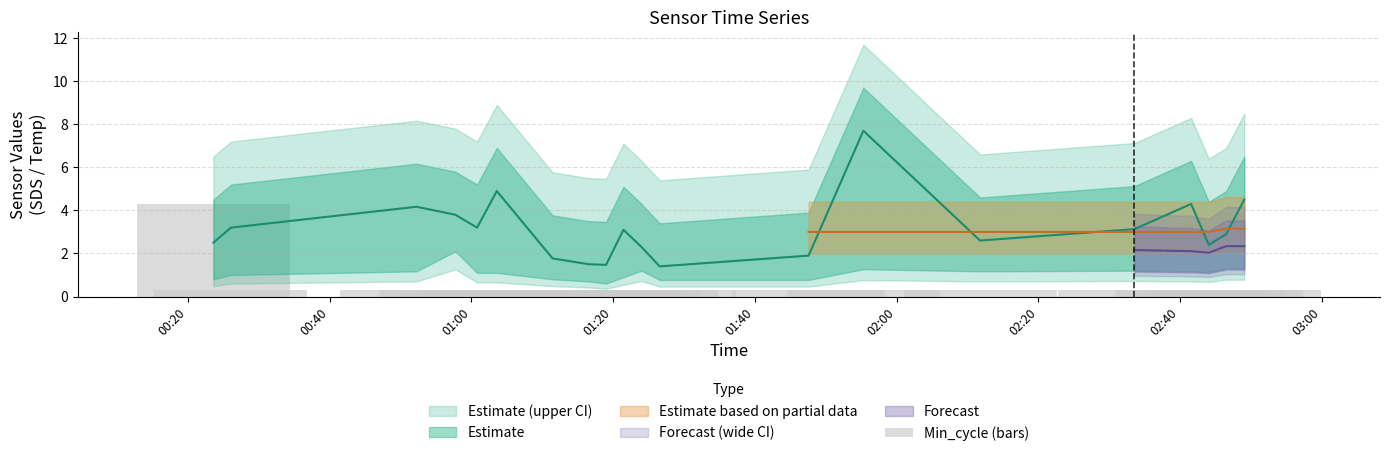

What is the sum of all values?

10.0